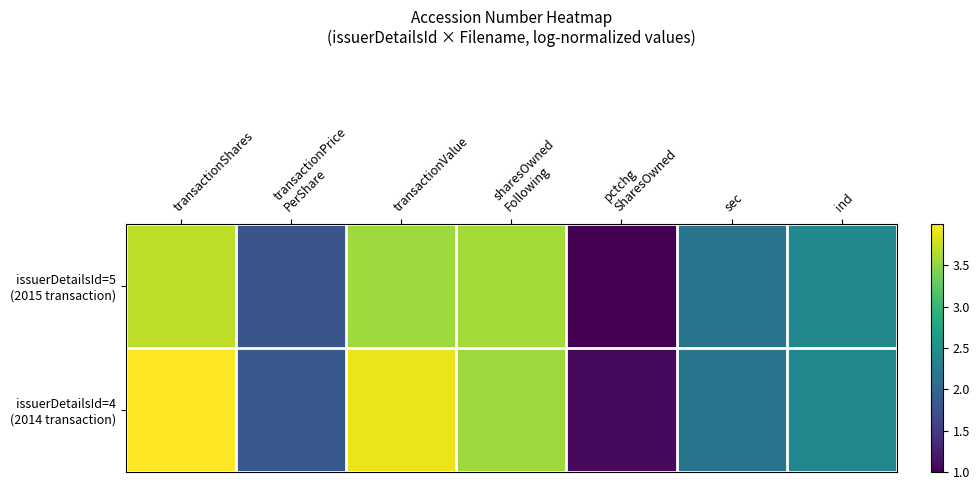

Between sharesOwned Following and ind, which series saw the biggest shift?

issuerDetailsId=5 (2015 transaction)